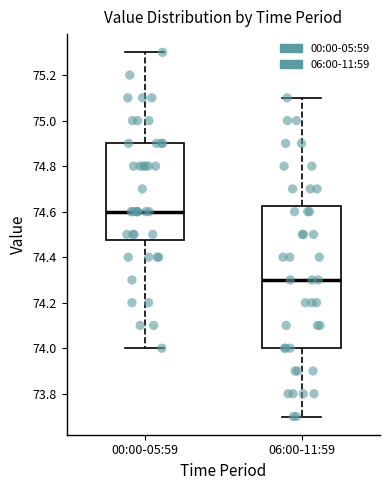

Reading left to right, transcribe this box plot: for each box, give where its median line is, the range the box spans, and where its two whiskers end, as read against the y-axis. The values are not printed on the chart, so give them approximately, as read against the axis.

00:00-05:59: median 74.60, box 74.48 to 74.90, whiskers 74.00 to 75.30
06:00-11:59: median 74.30, box 74.00 to 74.62, whiskers 73.70 to 75.10